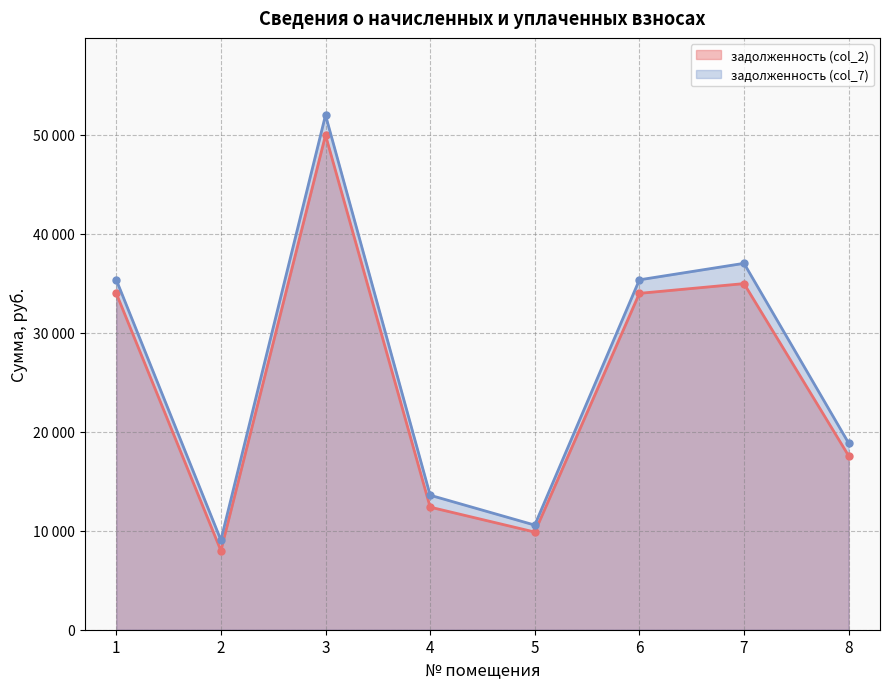

What is the average value of the задолженность (col_2) series?

25073.9